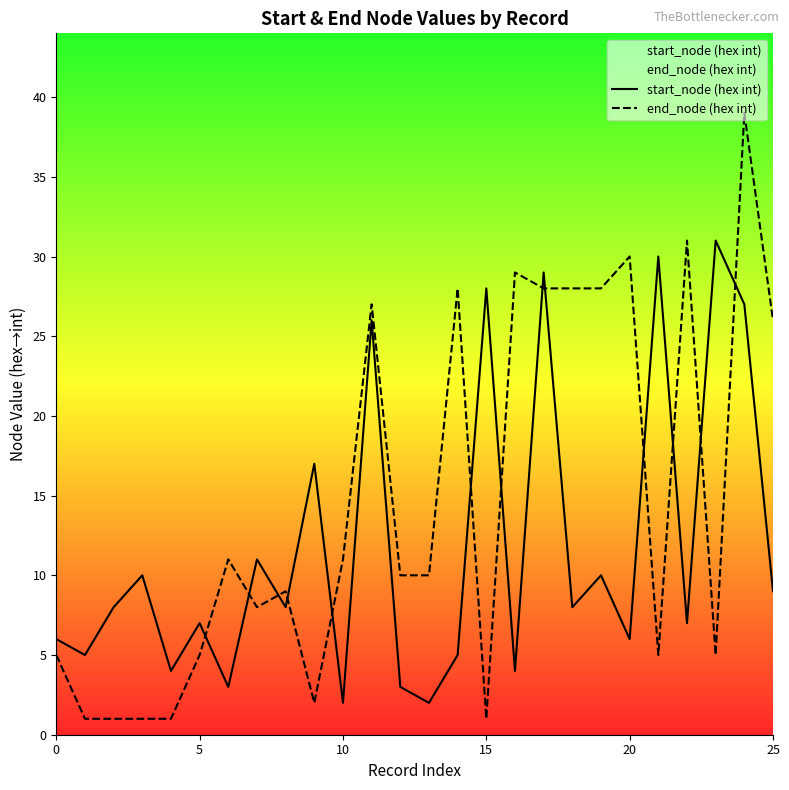

Between 12 and 18, which is larger?

18